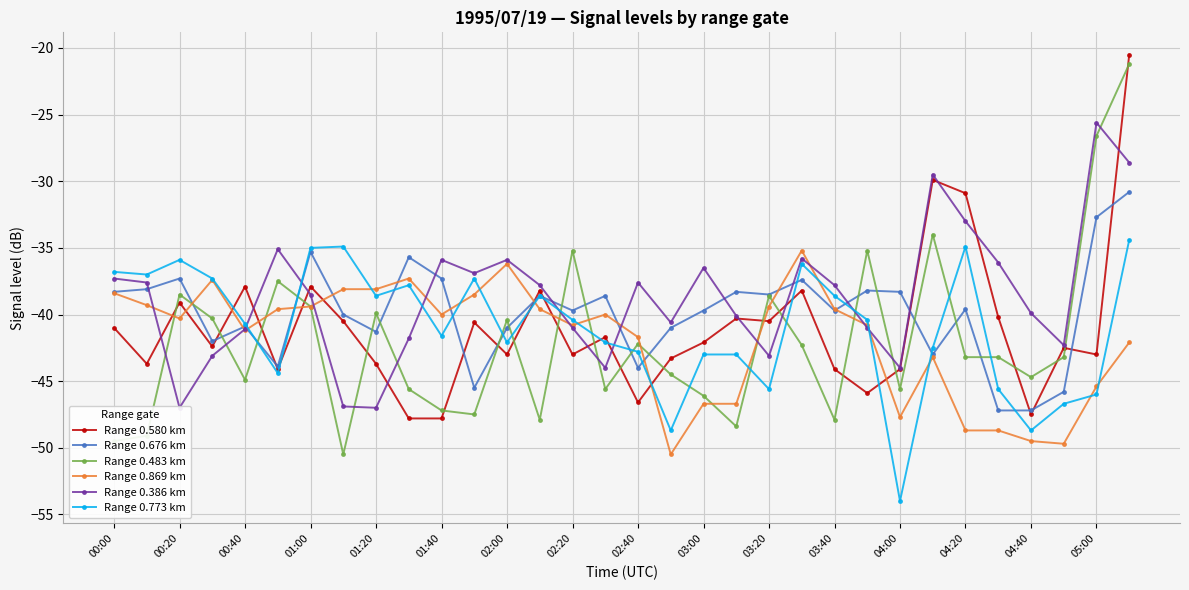

Where does the Range 0.580 km series first go above -42?

00:00